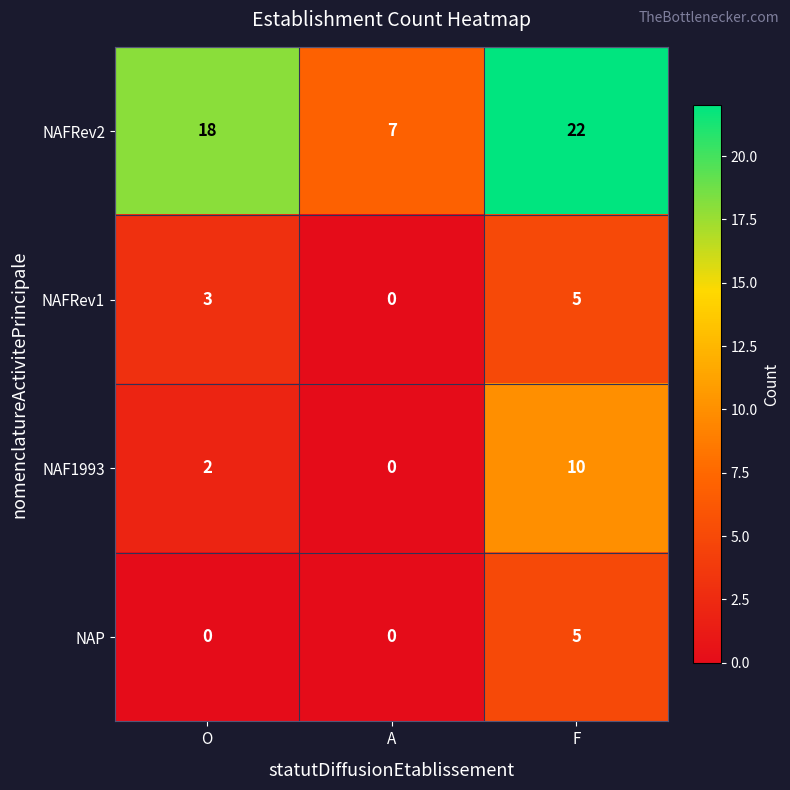

Between O and F, which series saw the biggest shift?

NAF1993